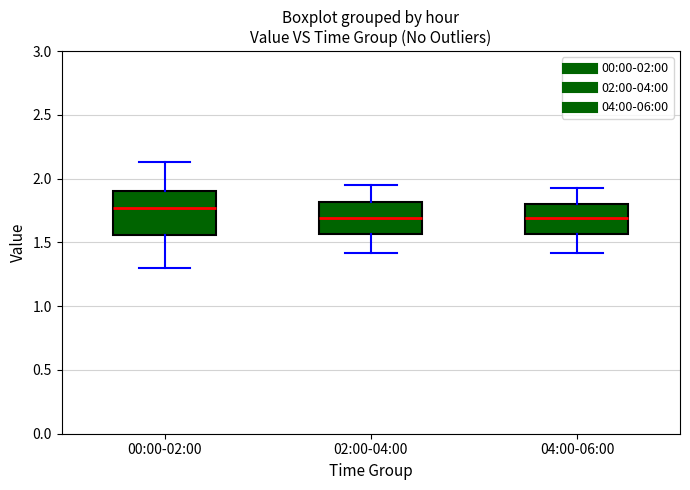

Where is the upper edge of the box for 00:00-02:00 on the y-axis? The values are not printed on the chart, so give them approximately, as read against the axis.

1.90